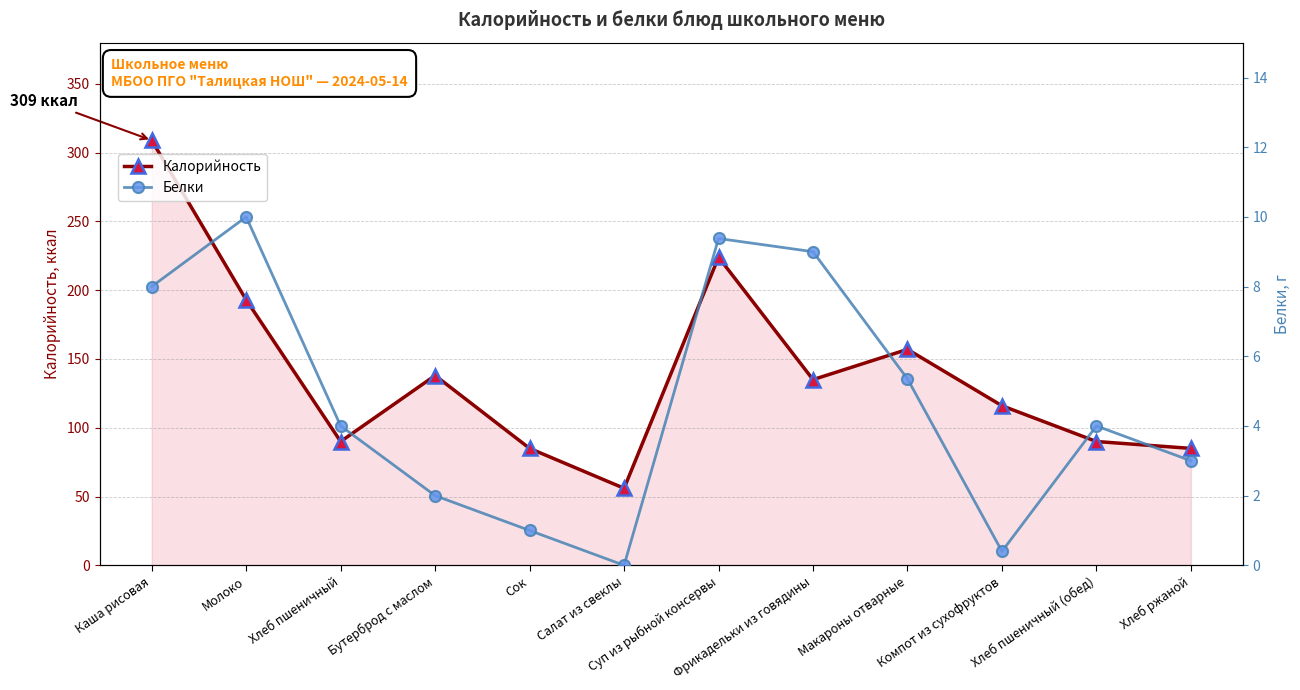

Where does the Калорийность series first go above 135?

Каша рисовая